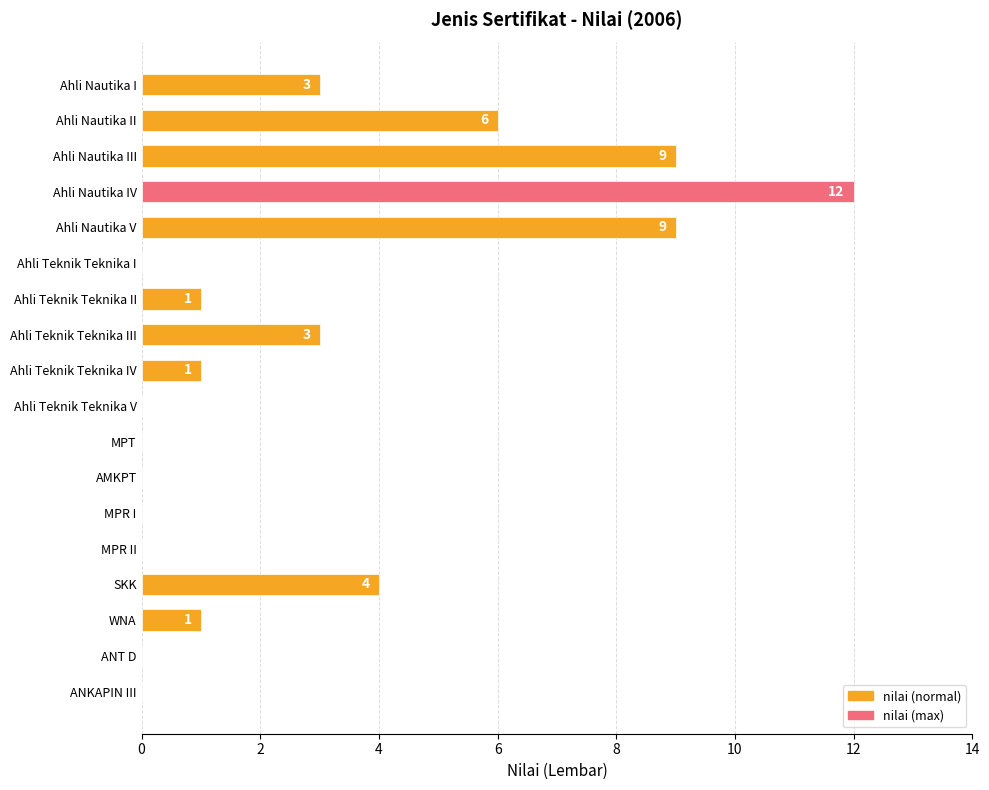

What is the sum of all values?

49